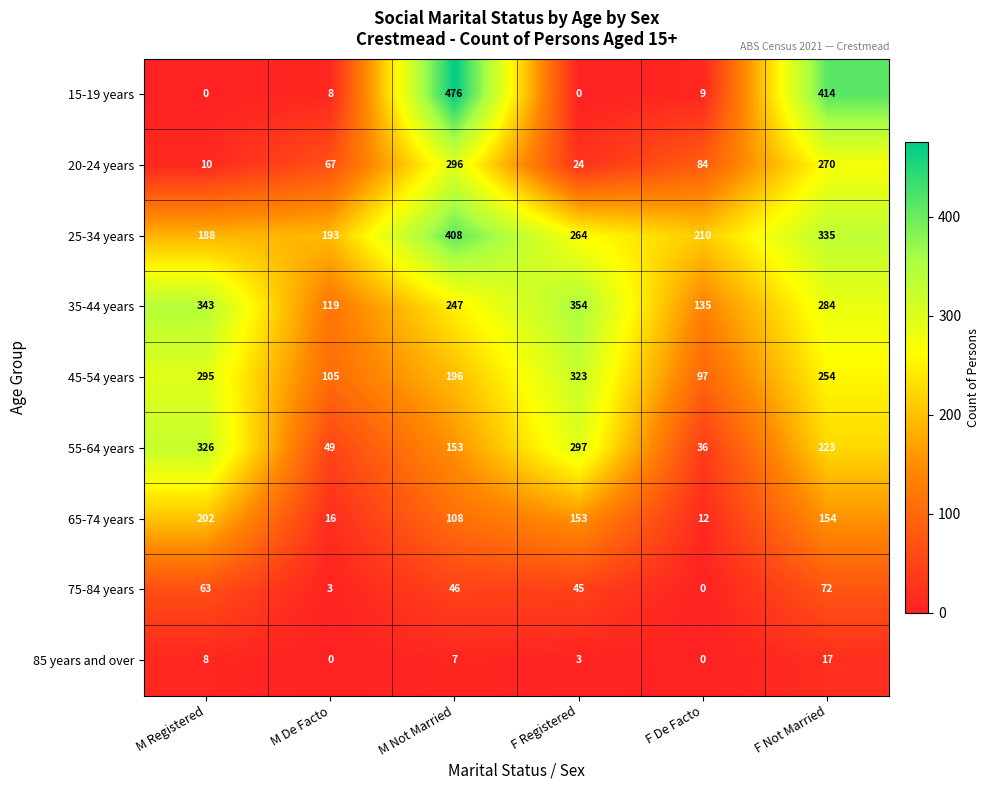

Which series has the largest range (max minus min)?

15-19 years